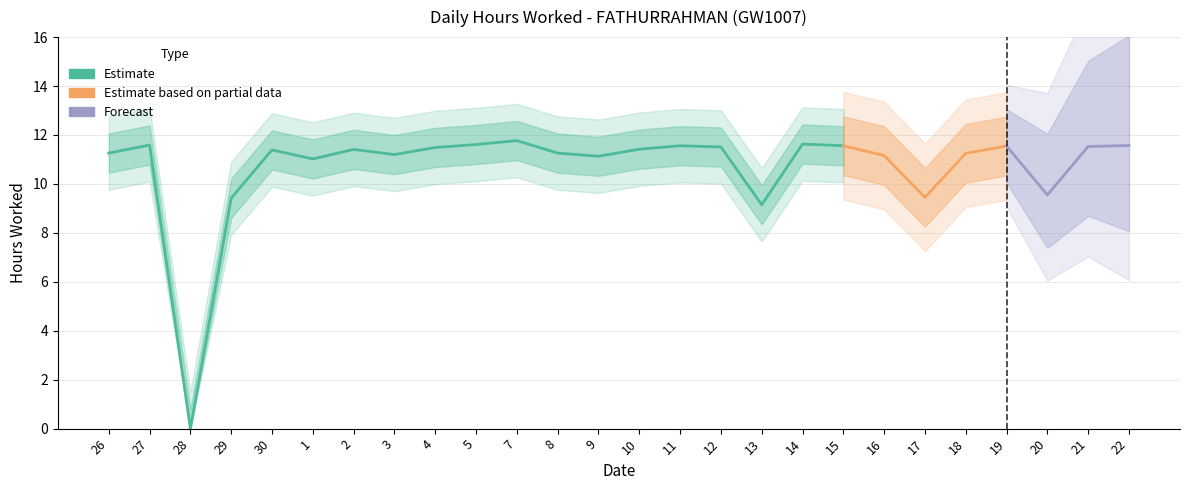

At which category does the data reach its first local peak?

27